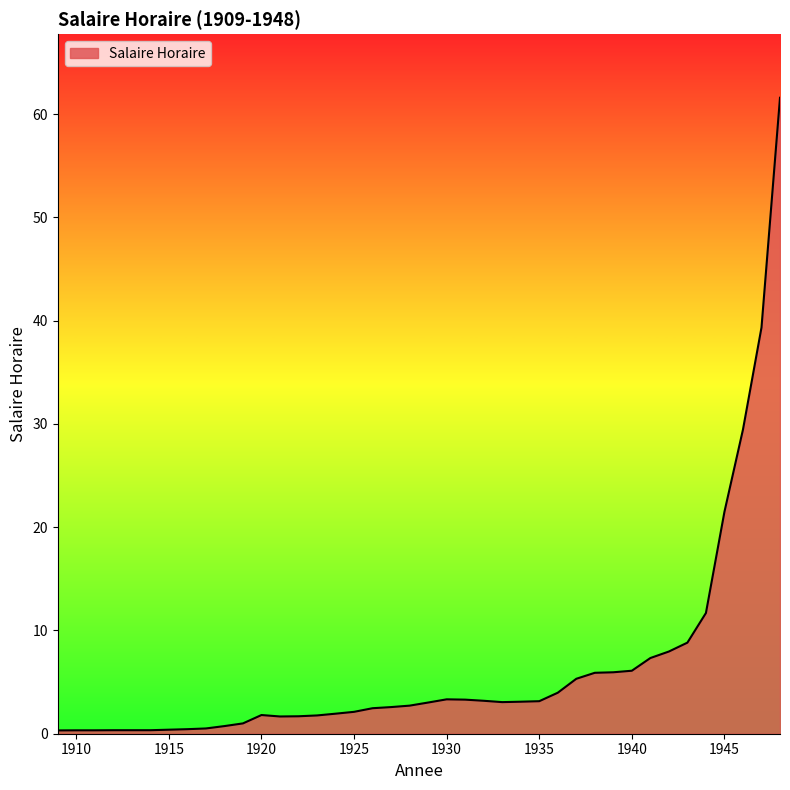

What is the maximum value shown in the chart?

61.6